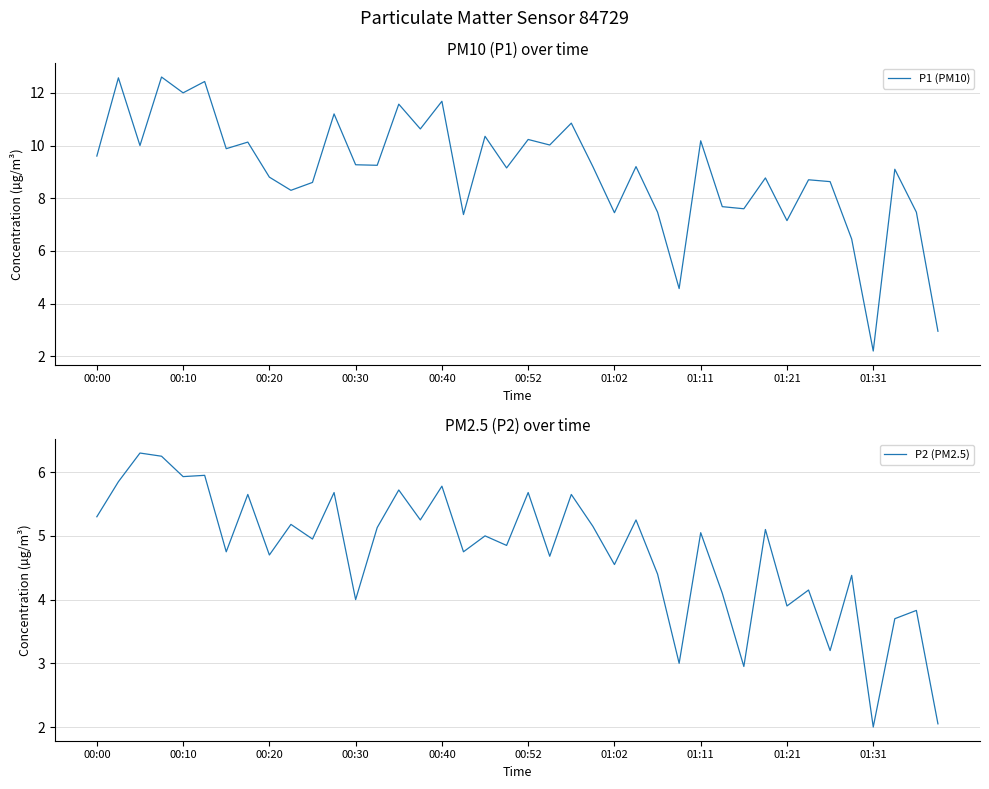

What is the difference between the second highest and minimum values in the P2 (PM2.5) series?

4.2